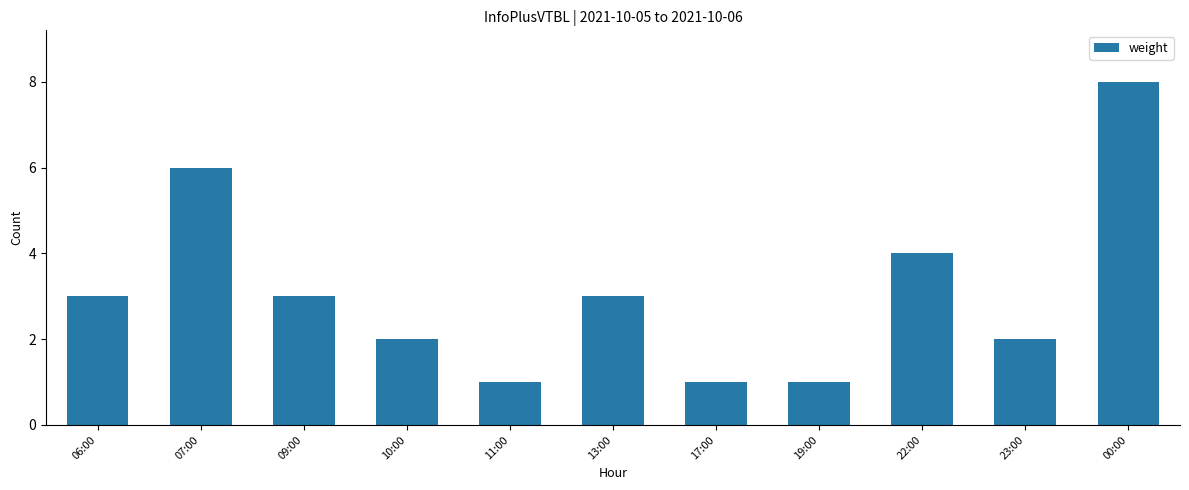

What is the ratio of the value at 10:00 to the value at 23:00?

1.0